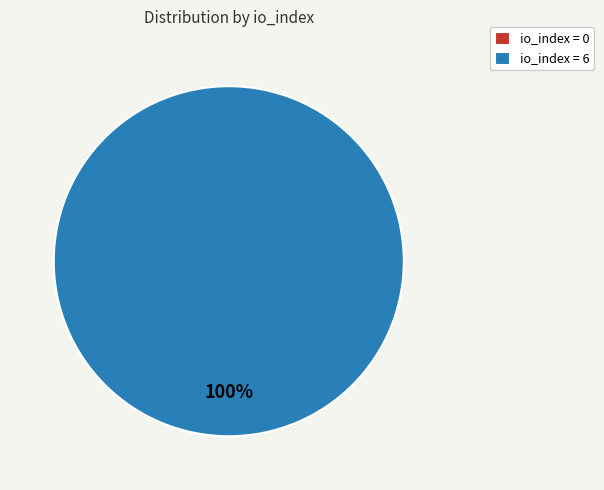

True or false: io_index=0 accounts for 0% of the total.

True